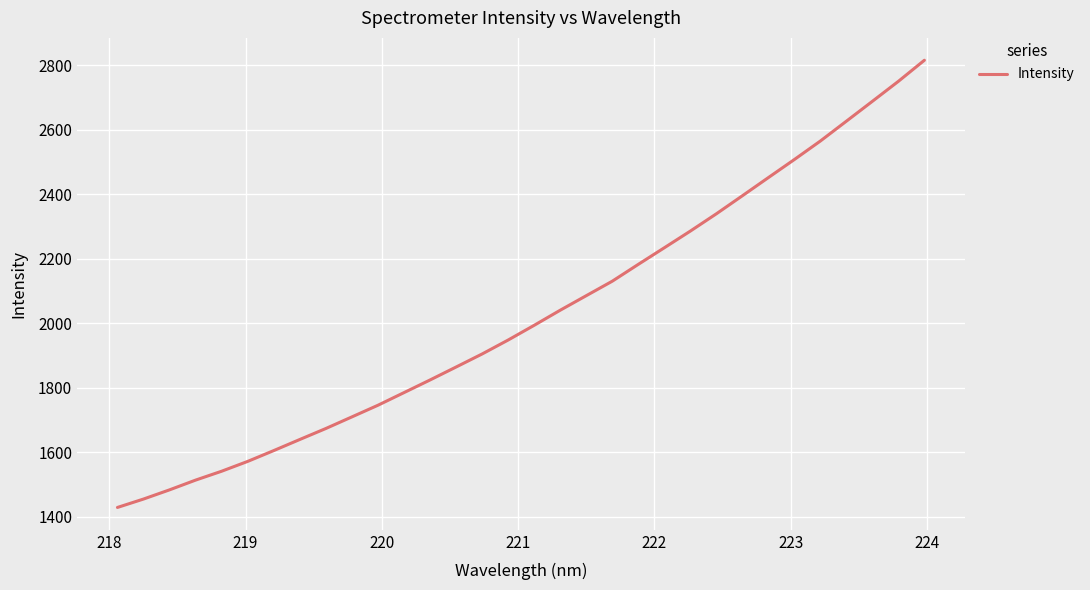

What is the smallest value displayed?

1428.9